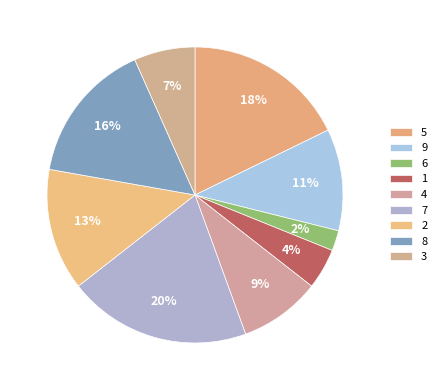

Is 4 the majority of the pie?

No